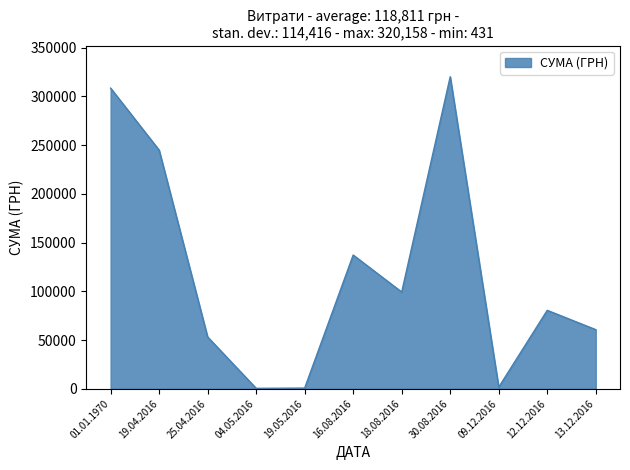

Is it true that the value at 25.04.2016 is 53127.0?

True